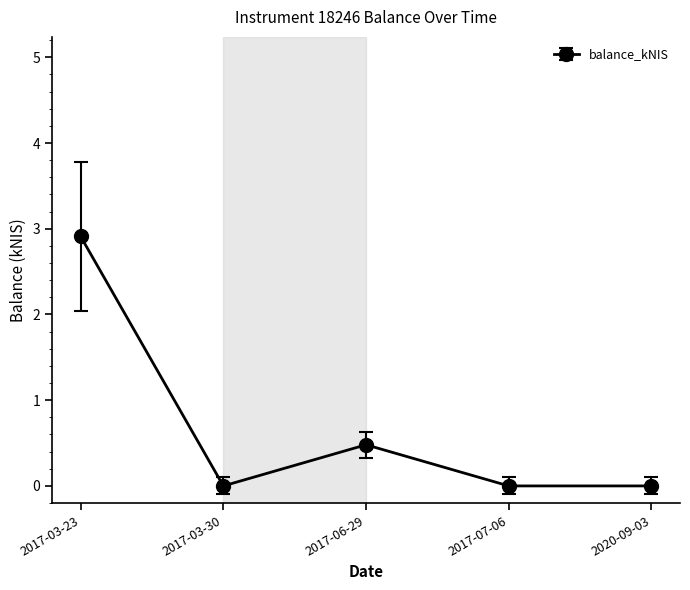

What is the label of the 1st point from the left?

2017-03-23